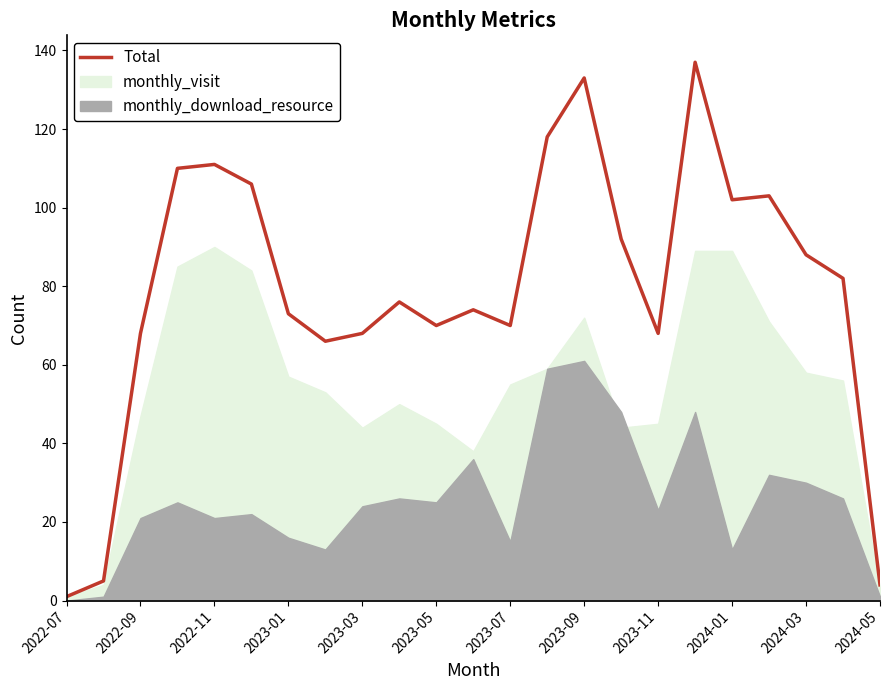

How many interior local valleys (lower than both neighbors) does the data have?

5